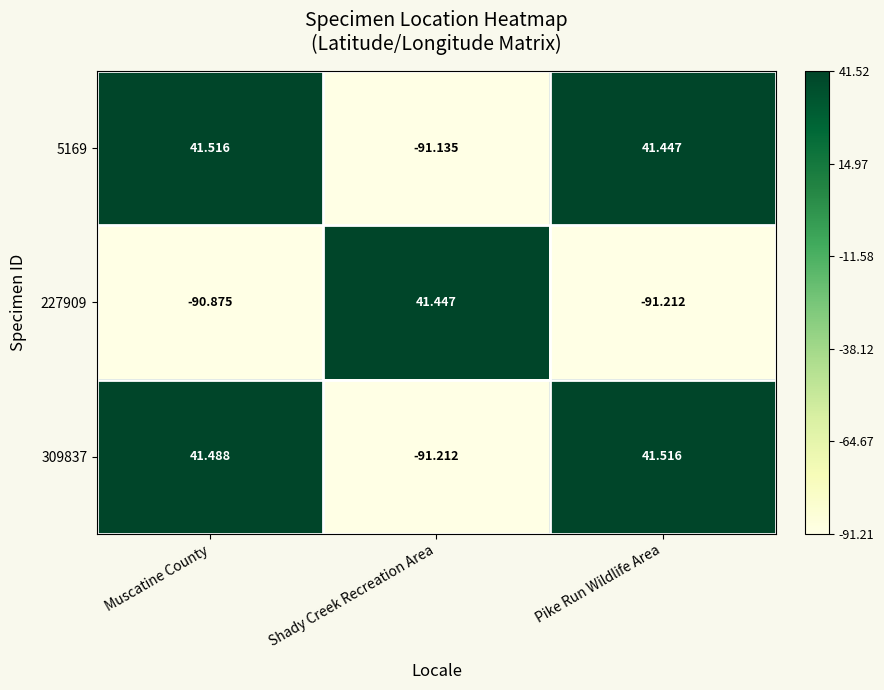

Rank the series at Pike Run Wildlife Area from highest to lowest value.

309837, 5169, 227909